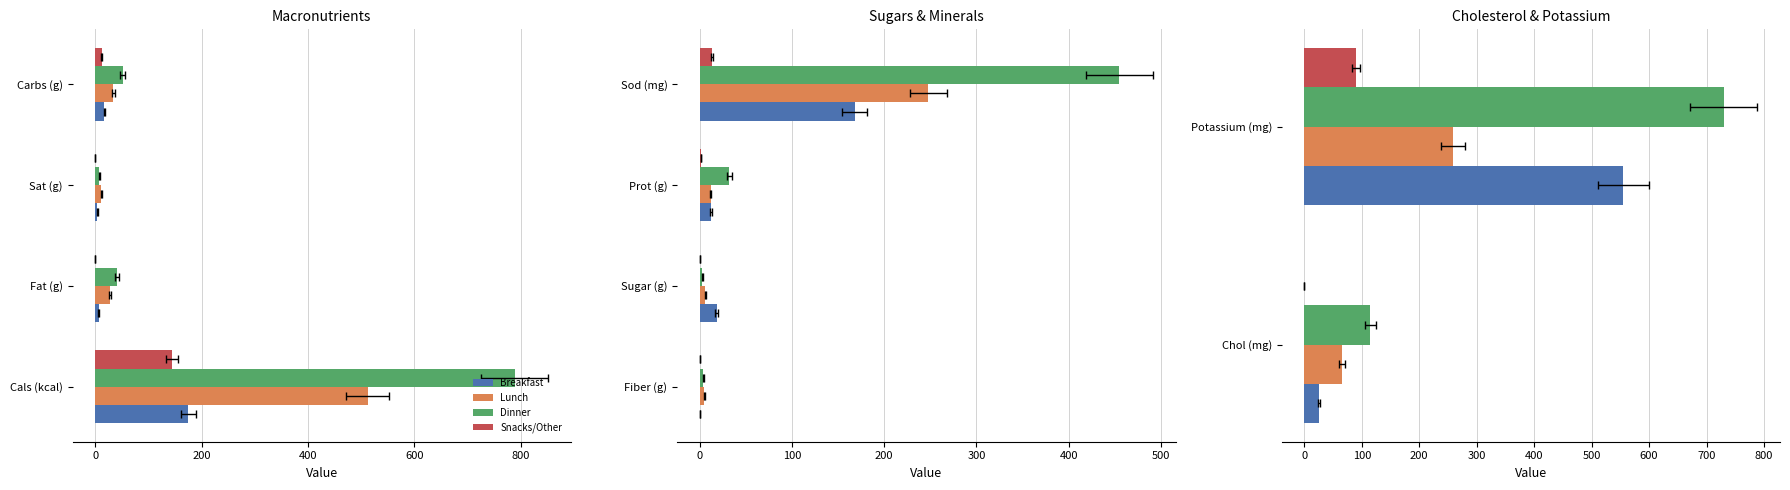

How many Dinner values are between 115 and 730?

2